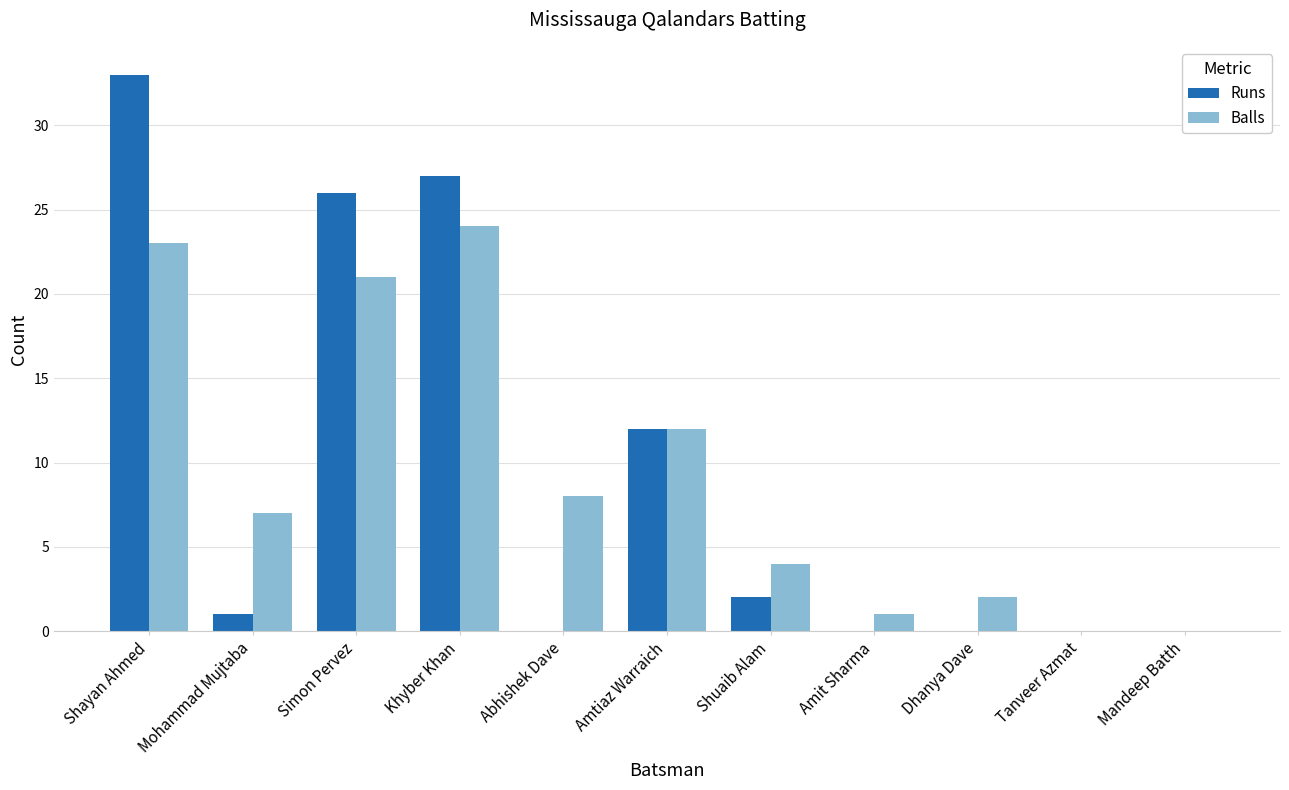

The Balls series shows 2 at Shuaib Alam. True or false?

False